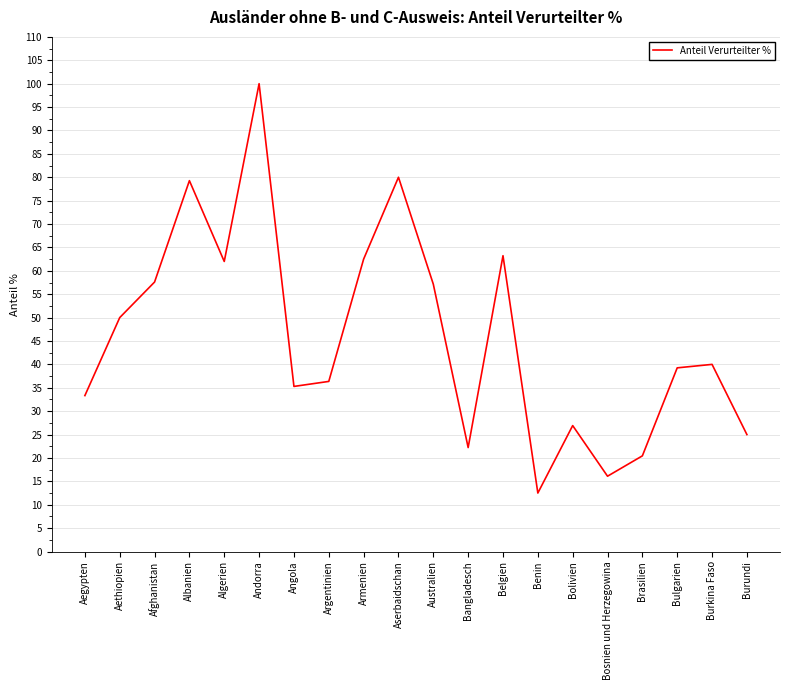

Is it true that the value at Angola is 46.5?

False